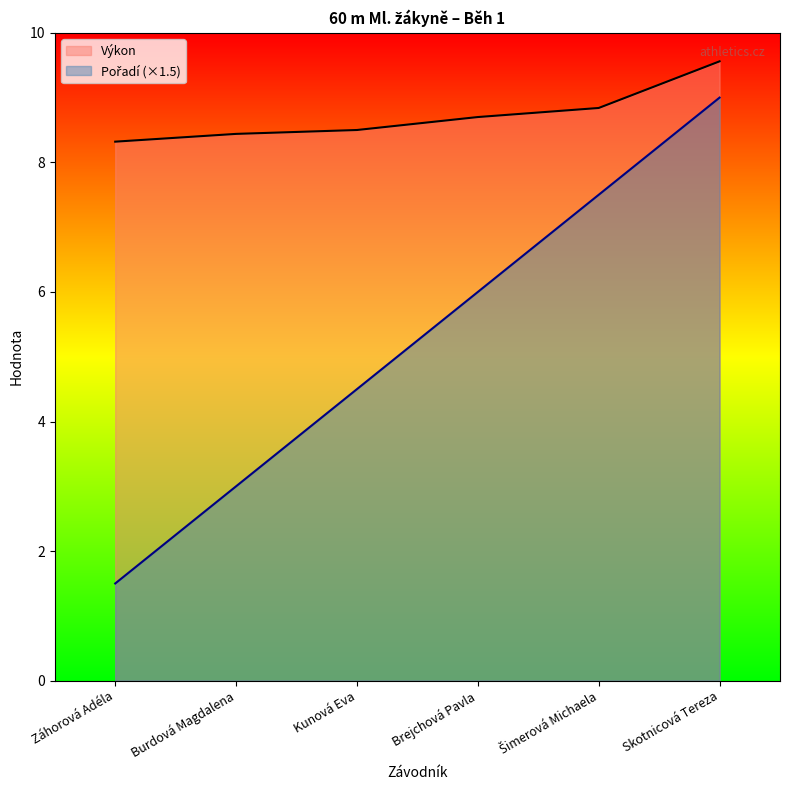

The Výkon series shows 9.6 at Skotnicová Tereza. True or false?

True